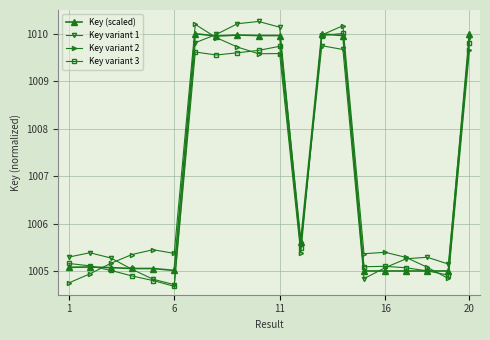

How many interior local peaks does the Key variant 1 series have?

4